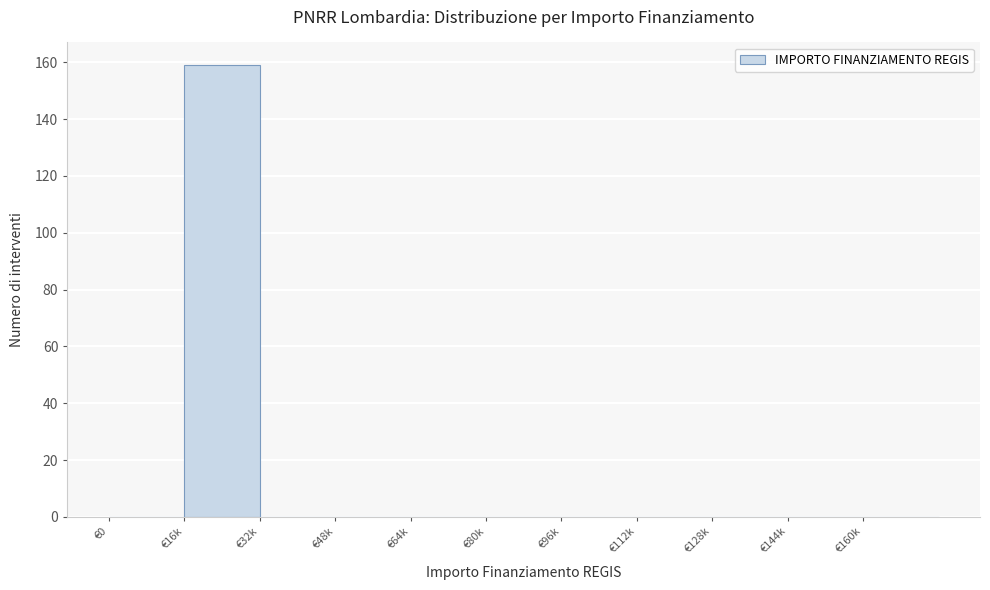

Reading left to right, what are all the values shown in this chart?

€0=0	€16k=159	€32k=0	€48k=0	€64k=0	€80k=0	€96k=0	€112k=0	€128k=0	€144k=0	€160k=0